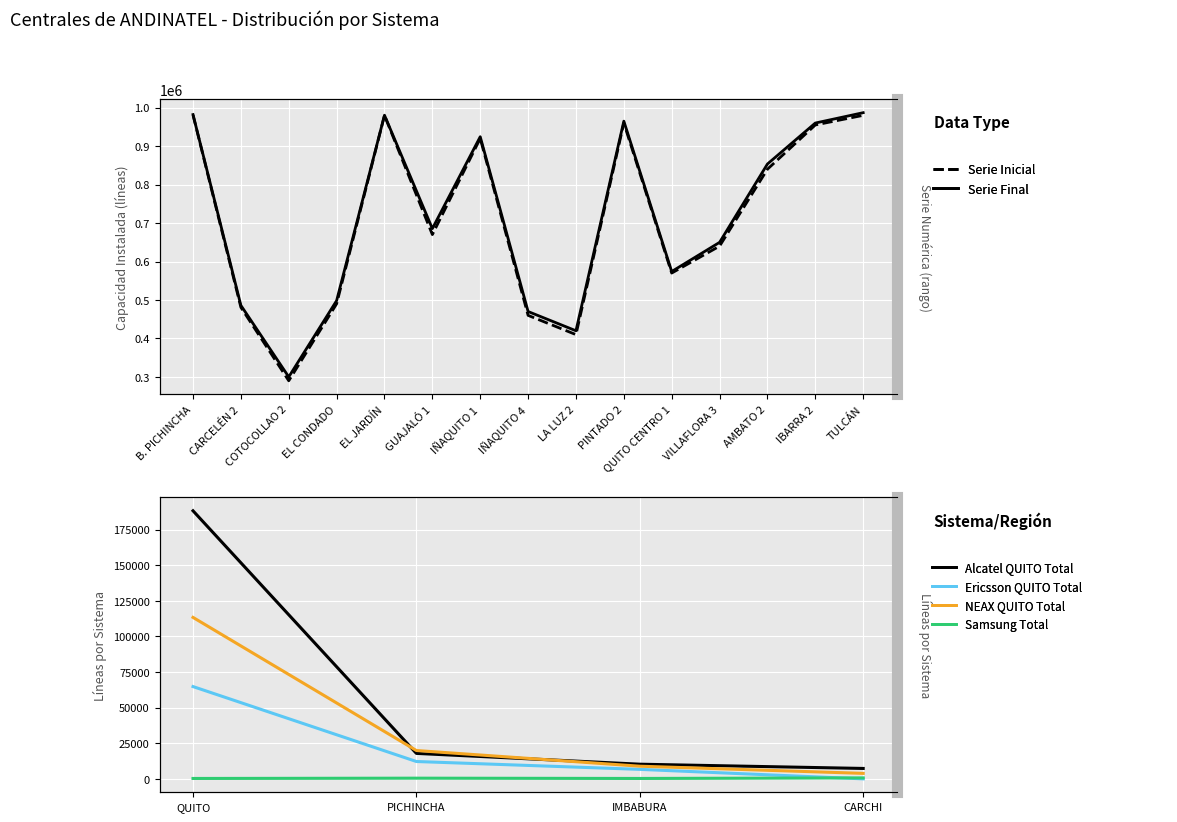

True or false: Serie Fin and Serie Inicio cross at least once.

False